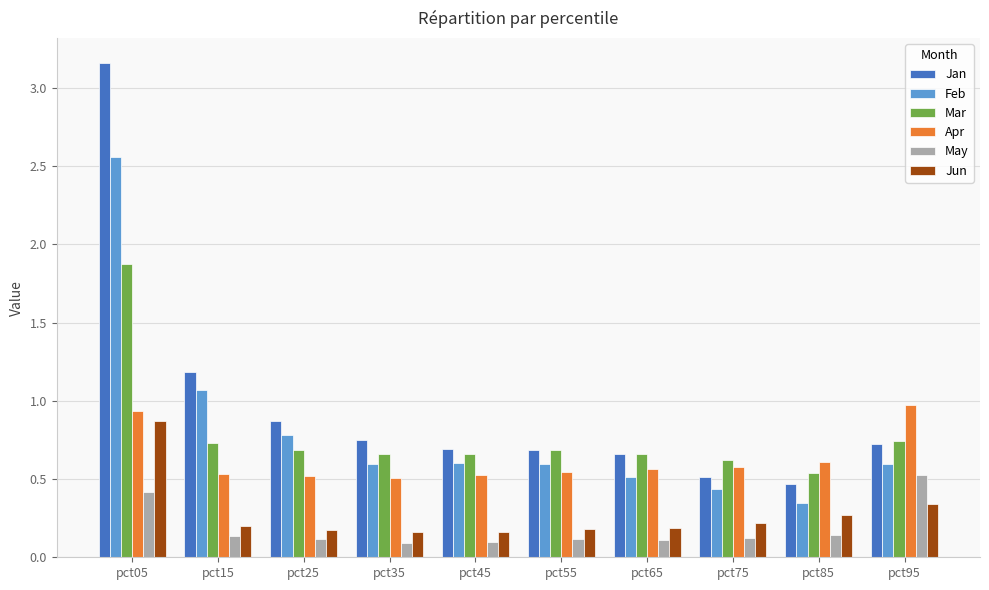

Is it true that Apr equals 0.5 at pct25?

True